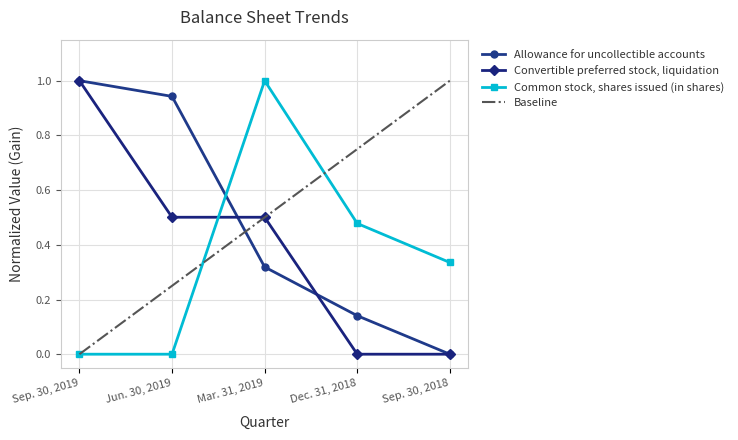

What is the difference between the highest and lowest values at Mar. 31, 2019?

0.7